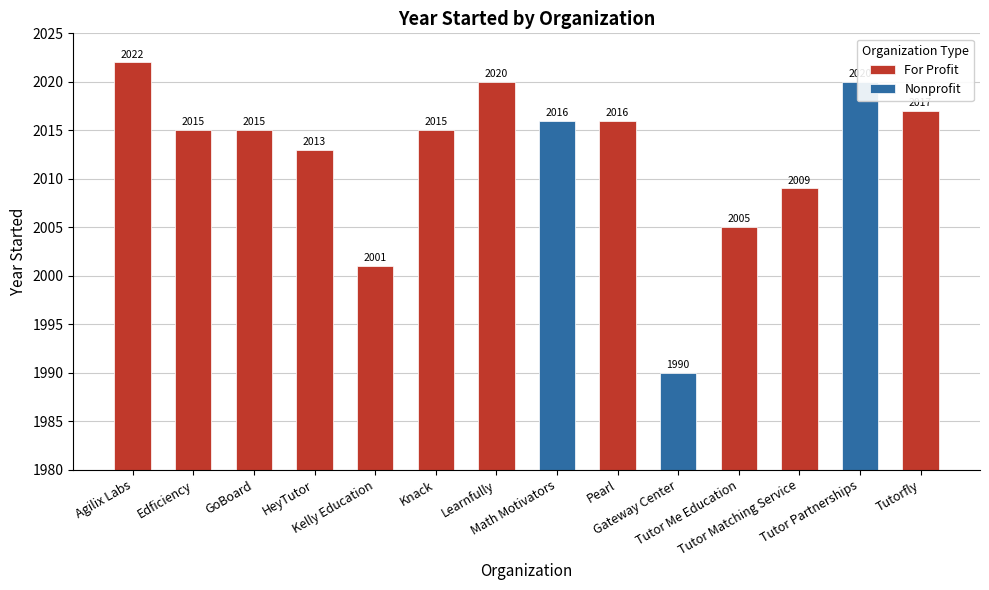

List the labels in order of value, largest first.

Agilix Labs, Learnfully, Tutor Partnerships, Tutorfly, Math Motivators, Pearl, Edficiency, GoBoard, Knack, HeyTutor, Tutor Matching Service, Tutor Me Education, Kelly Education, Gateway Center